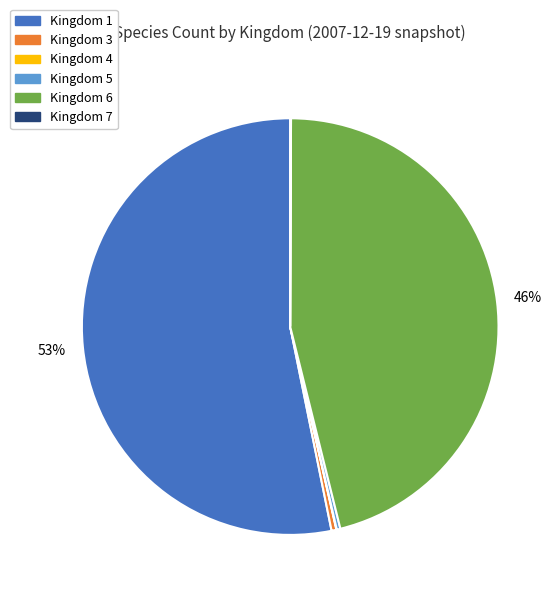

Does any single category account for the majority?

Yes